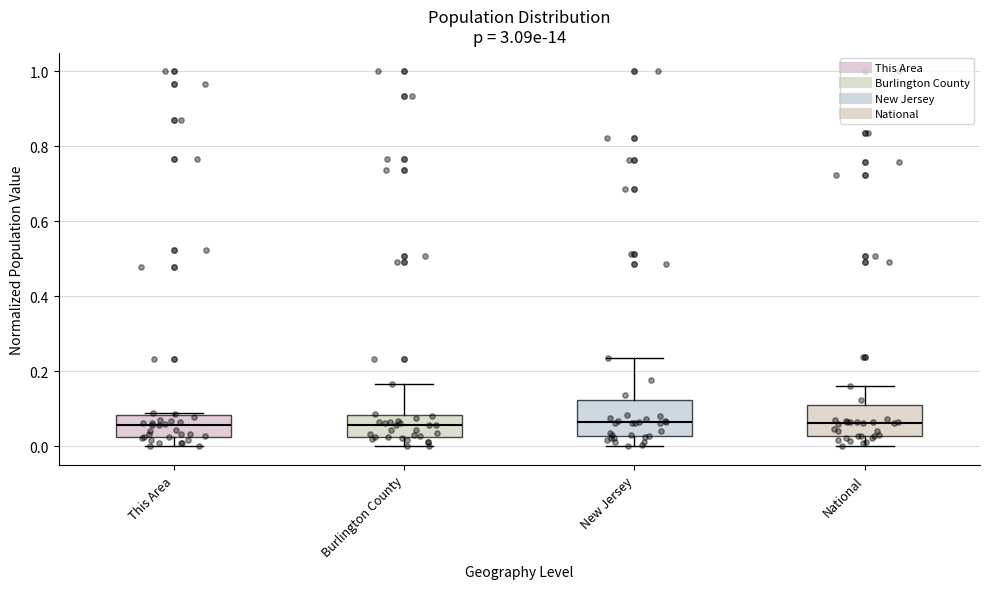

Reading left to right, read every box against the y-axis: the position of its median line, the range the box covers, and the ends of its whiskers. The values are not printed on the chart, so give them approximately, as read against the axis.

This Area: median 0.06, box 0.02 to 0.08, whiskers 0.00 to 0.08
Burlington County: median 0.06, box 0.02 to 0.08, whiskers 0.00 to 0.16
New Jersey: median 0.06, box 0.02 to 0.12, whiskers 0.00 to 0.24
National: median 0.06, box 0.02 to 0.12, whiskers 0.00 to 0.16